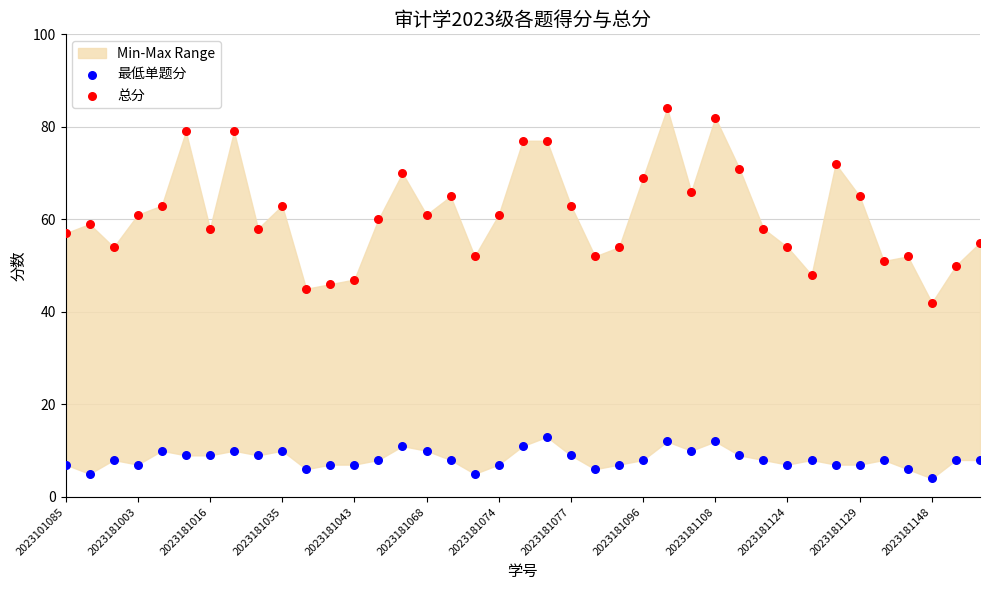

Which series has the largest Y range (max minus min)?

总分